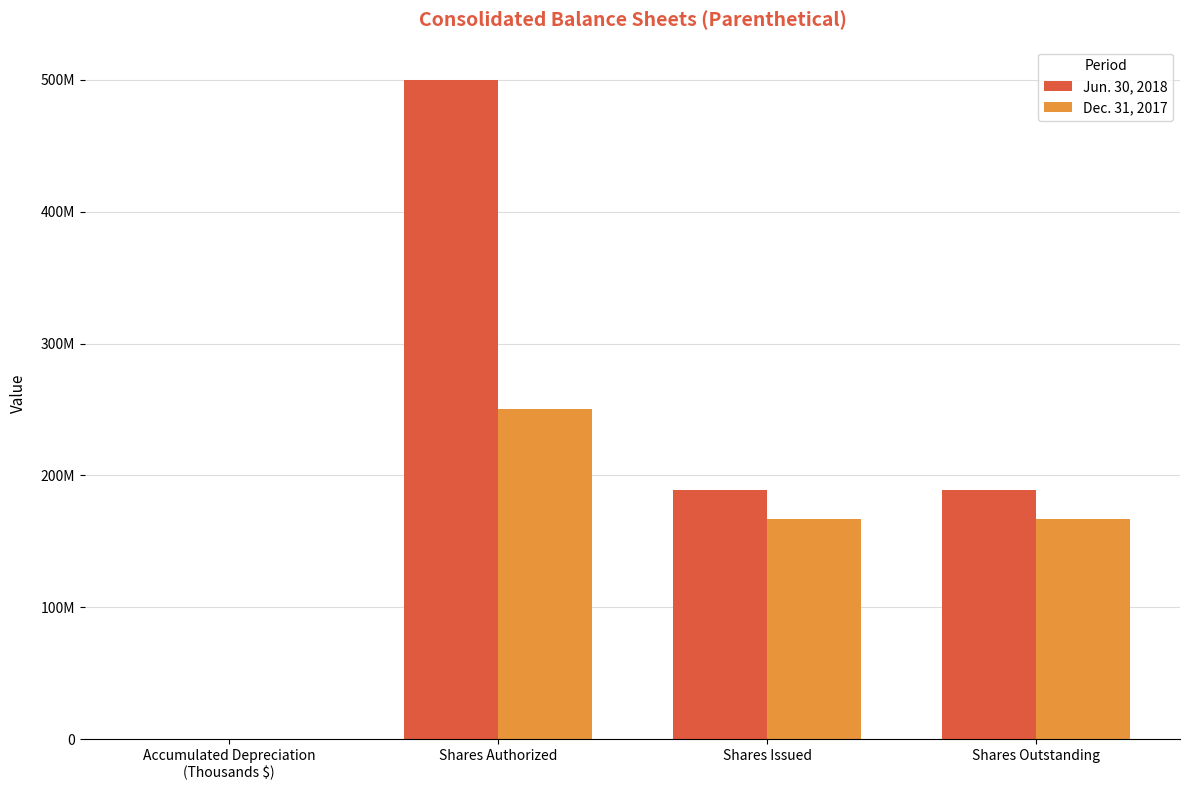

Which series has the widest spread of values?

Jun. 30, 2018